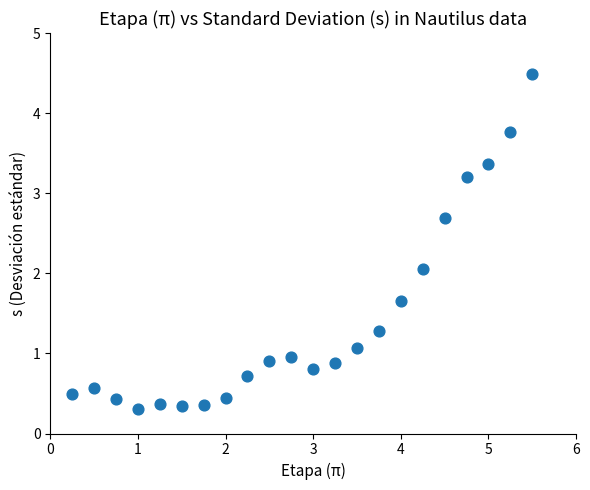

What Y value in the scatter plot is closest to 2?

2.1